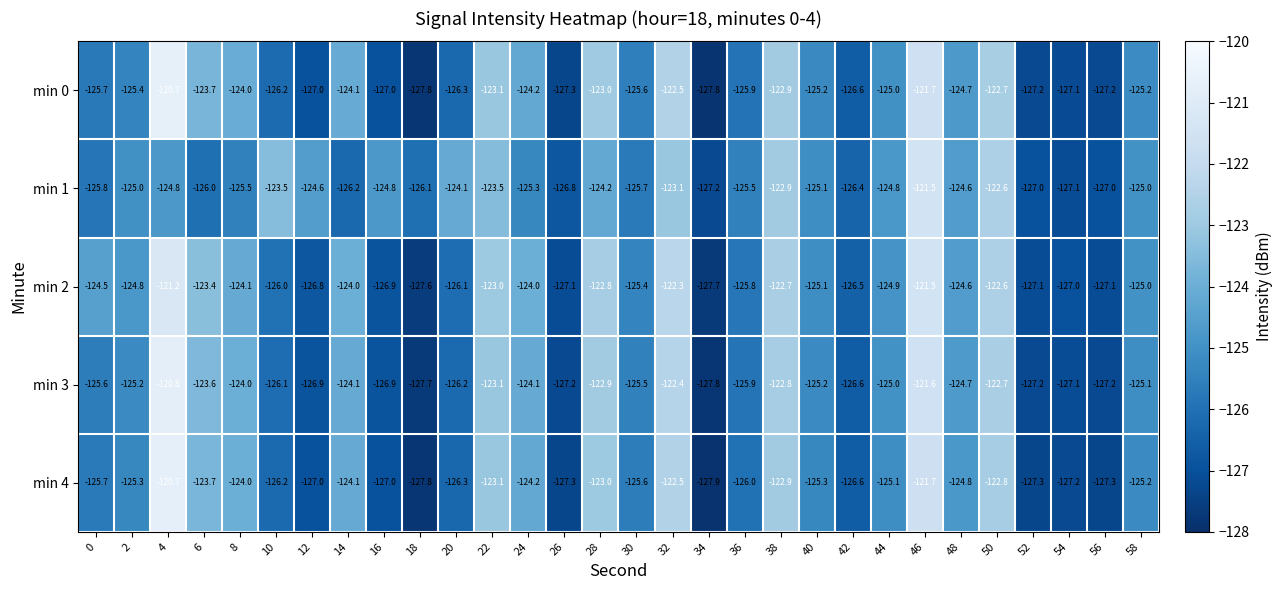

True or false: min 4 has a value of -125.6 at 30.

True